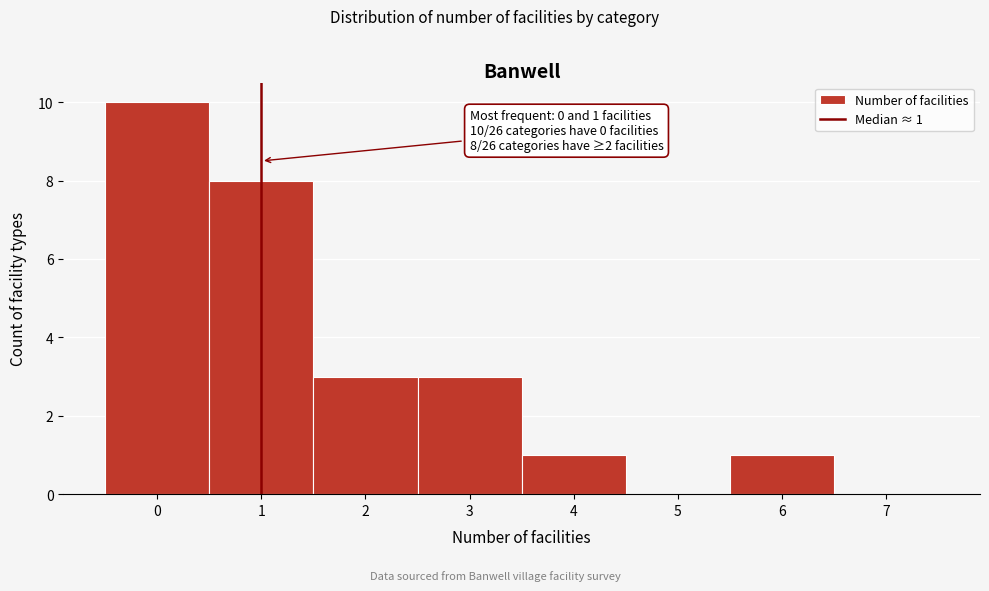

Reading left to right, transcribe all the data shown in this chart.

0=10	1=8	2=3	3=3	4=1	5=0	6=1	7=0